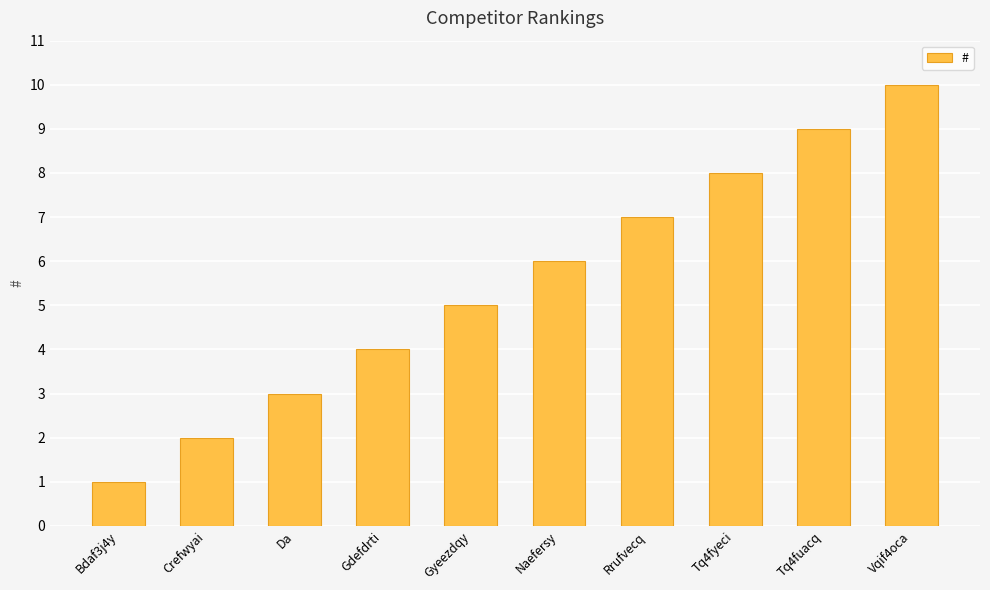

How many bars are there in total?

10